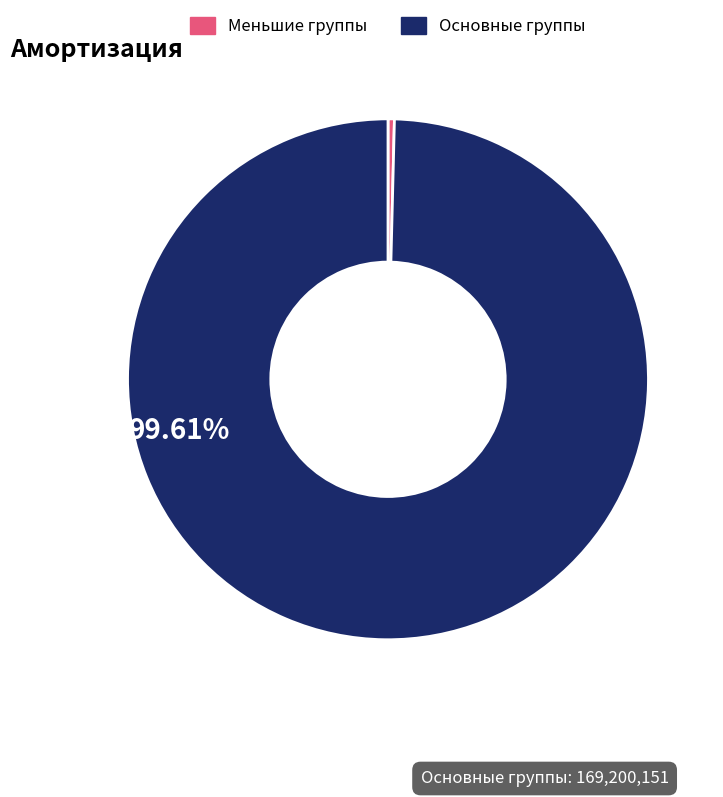

Do Меньшие группы and Основные группы together represent more than half of the pie?

Yes